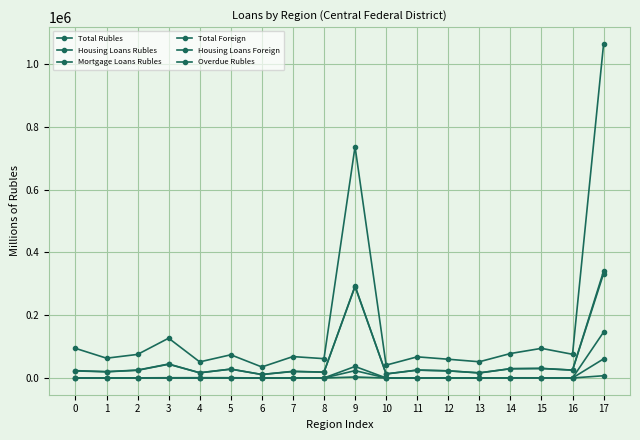

Read the Mortgage Loans Rubles value at 17.

332554